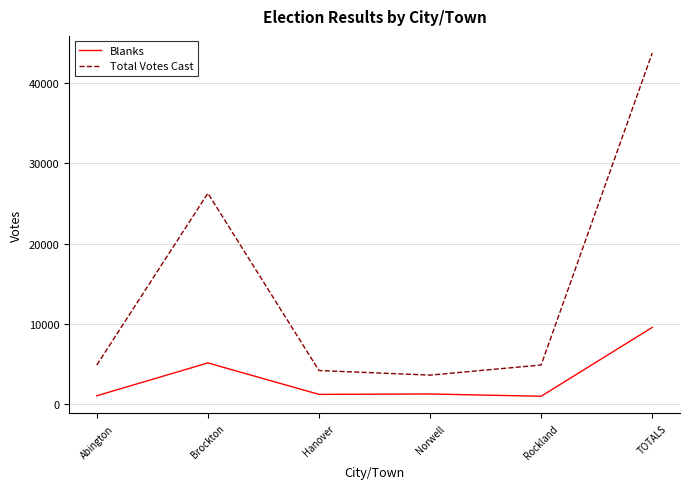

What position from the left is Abington?

1